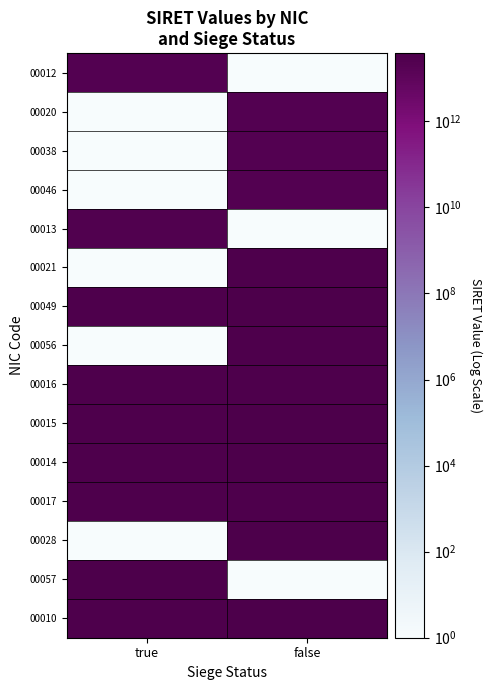

Reading right to left, extract all data points from this chart.

00012: false=1	true=21600601500012
00020: false=21600601500020	true=1
00038: false=21600601500038	true=1
00046: false=21600601500046	true=1
00013: false=1	true=26600602200013
00021: false=30176484100021	true=1
00049: false=38500956800010	true=32073158100049
00056: false=32073158100056	true=1
00016: false=33049949200016	true=32432825100016
00015: false=38136299500015	true=33380103300015
00014: false=37885765000014	true=34031836900014
00017: false=33530130500017	true=32873199700016
00028: false=38316553700028	true=1
00057: false=1	true=34373992600057
00010: false=38500956800010	true=31382100100010